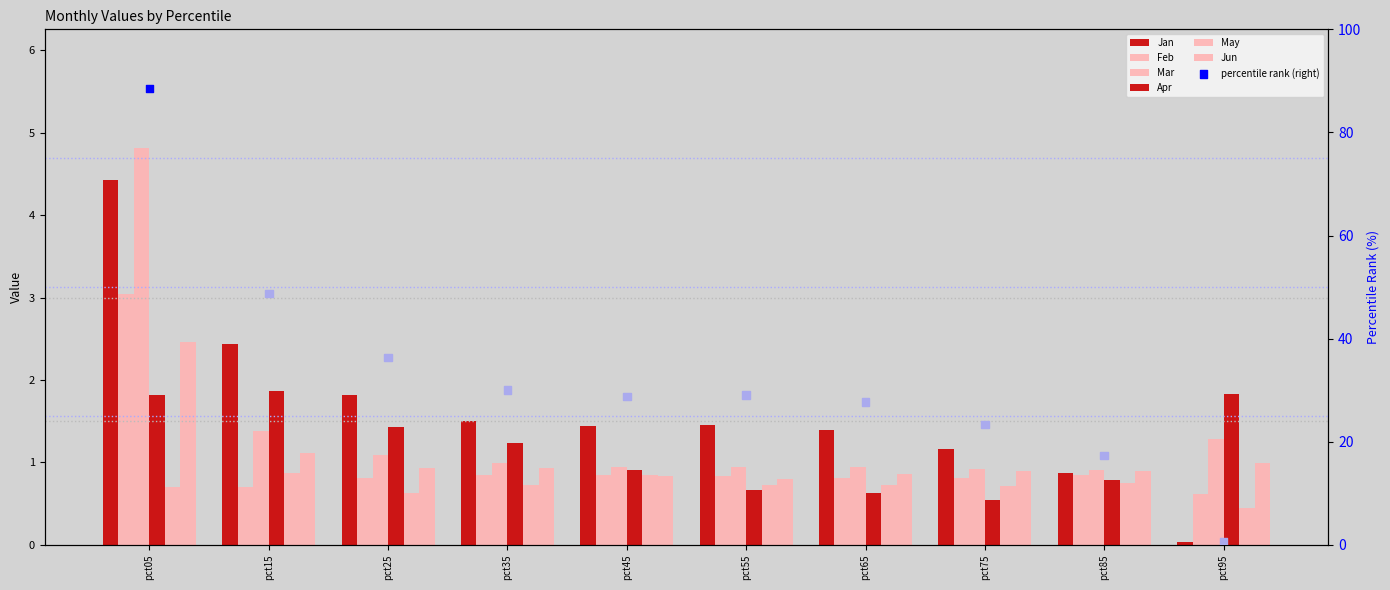

Is the value of Jun at pct75 greater than the value of Jan at pct15?

No